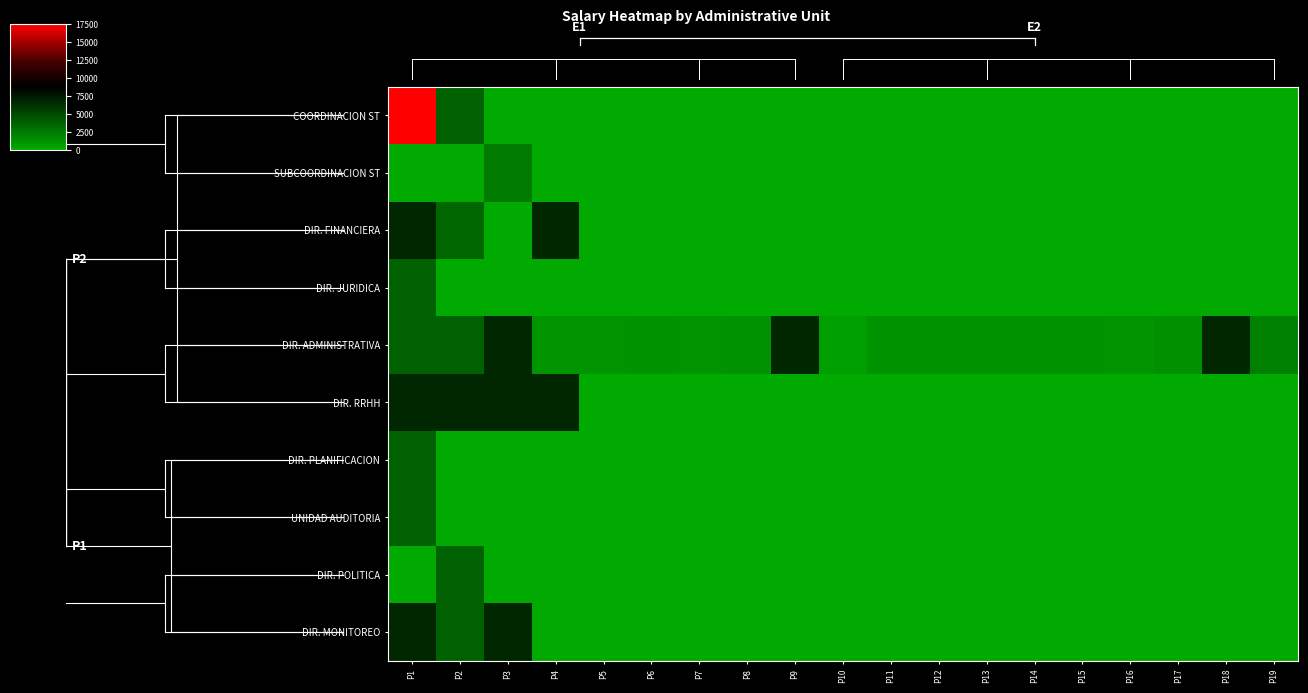

Between P3 and P9, which is larger?

P3